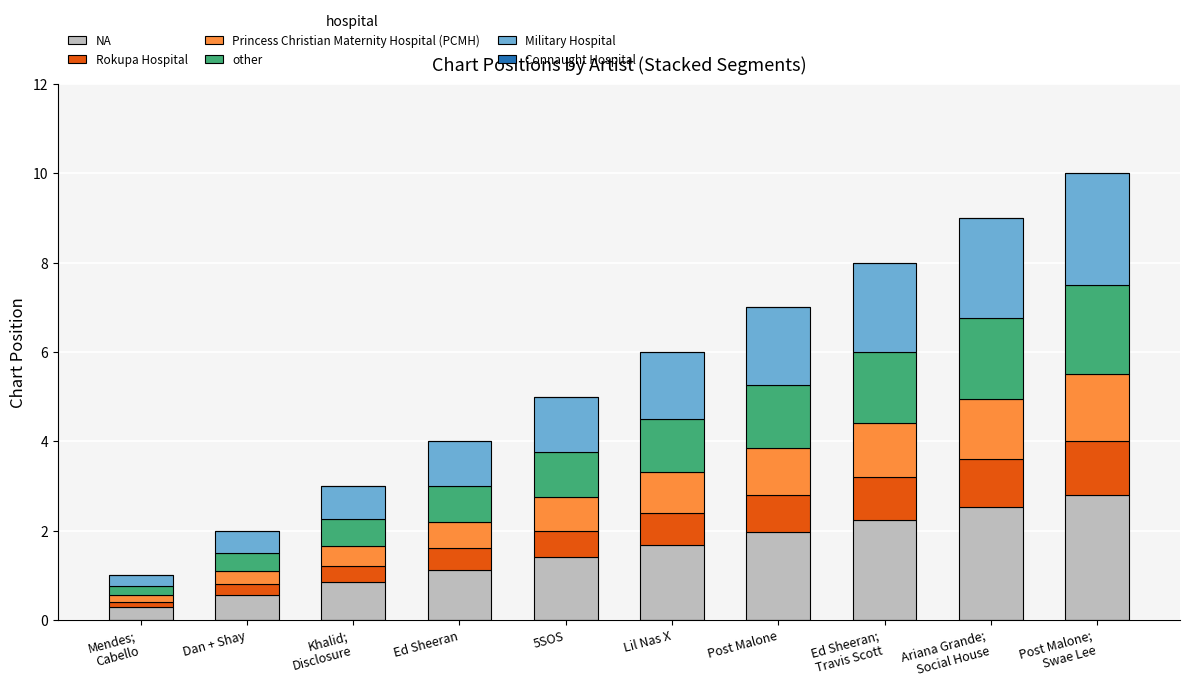

The value of NA at Dan + Shay is 1.0. True or false?

False